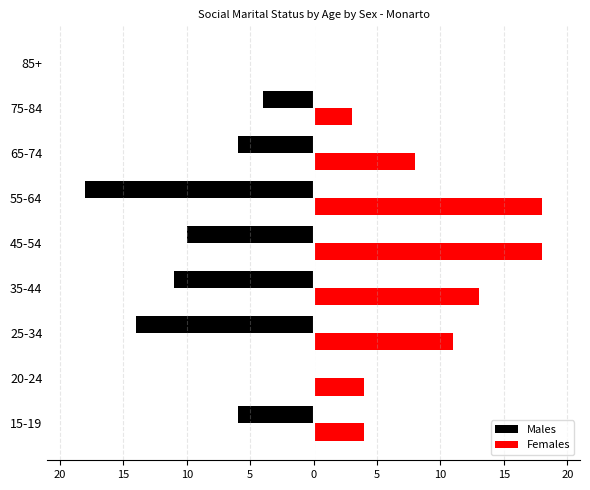

List the series in order of their overall mean, lowest first.

Males, Females